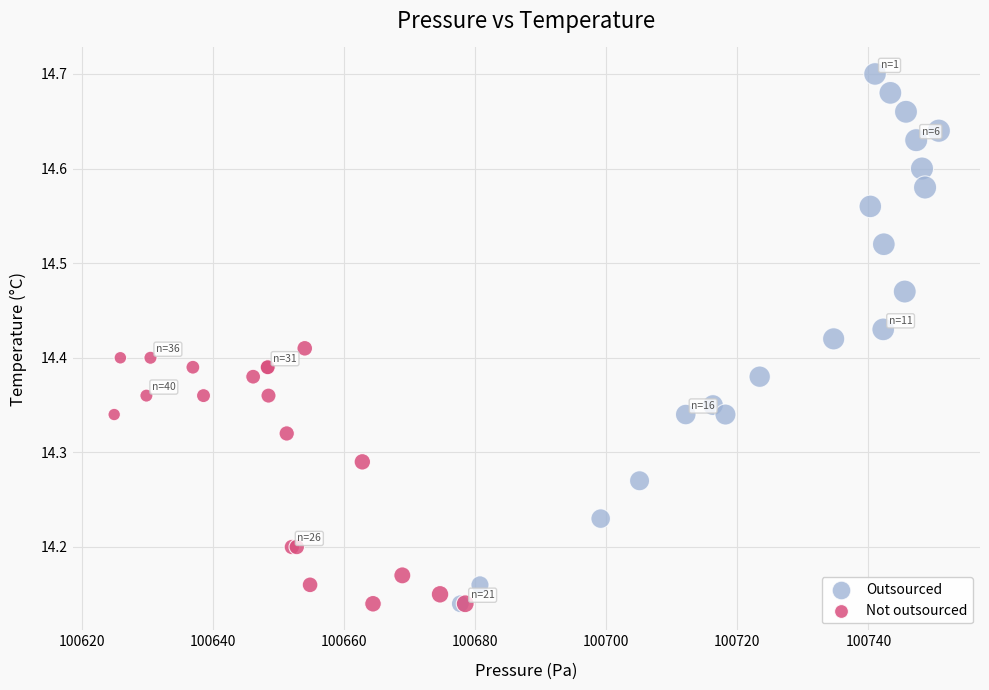

What are all the series names shown in the legend?

Outsourced, Not outsourced